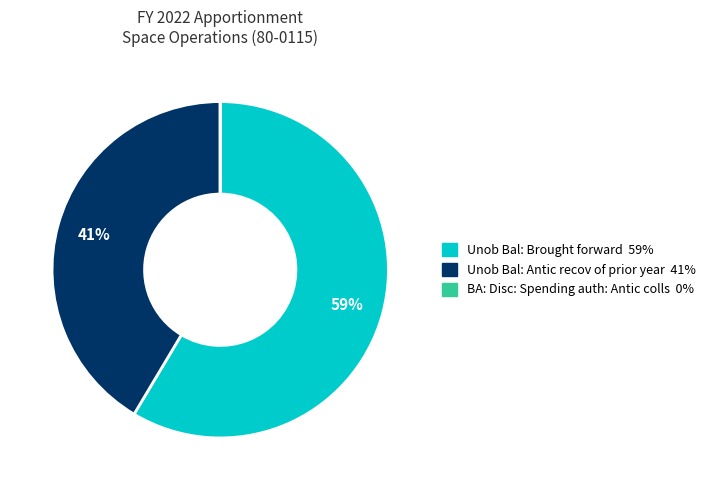

To the nearest percent, what is the difference between the largest and smallest slice percentages?

59%